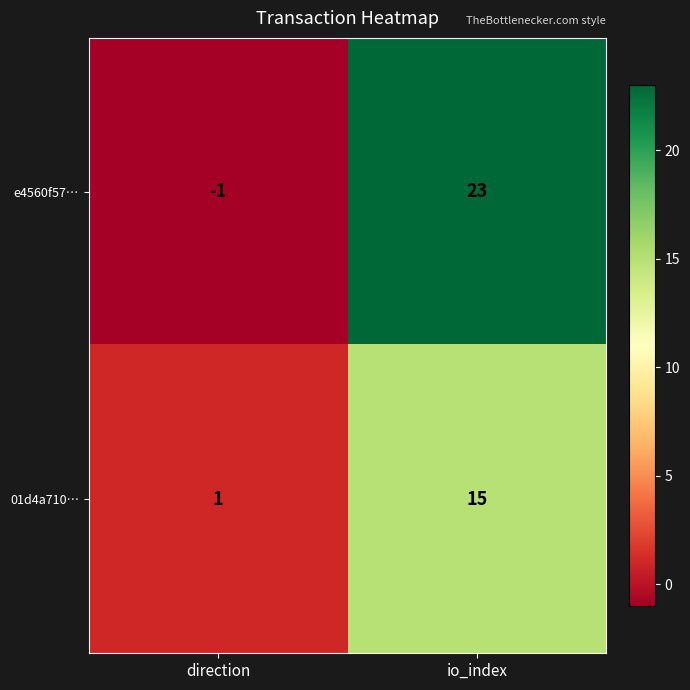

At which label is 01d4a710… closest to 8?

direction